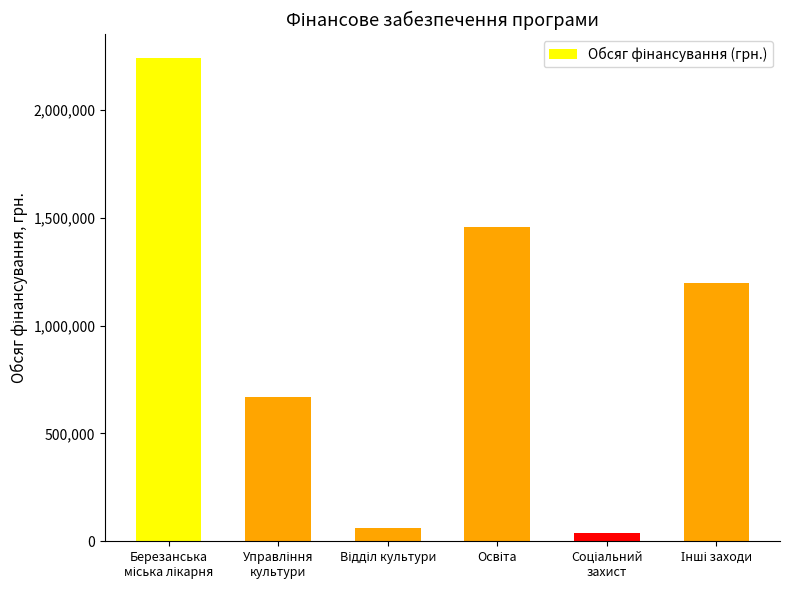

What is the greatest value displayed?

2240400